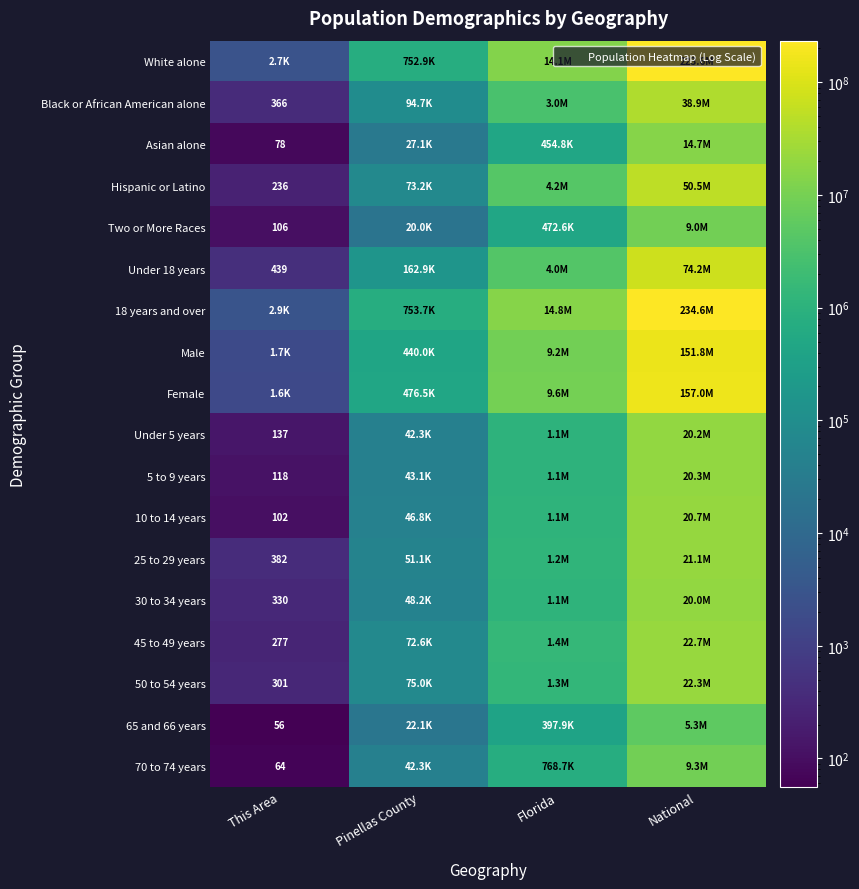

What is the difference between the maximum and second lowest values in the 65 and 66 years series?

5297815